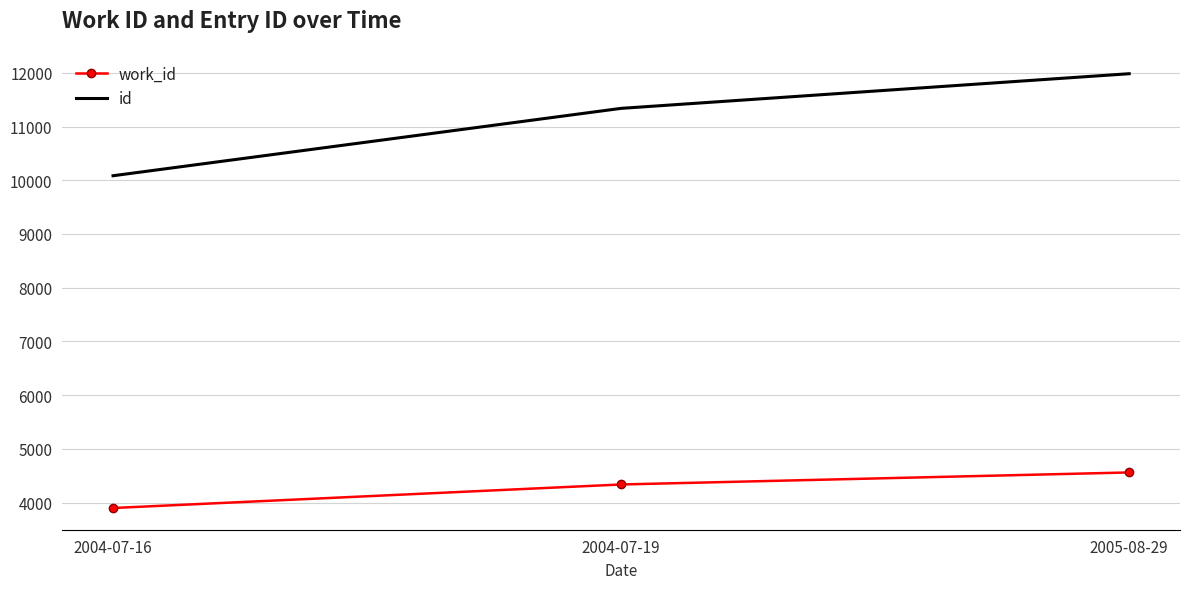

What are all the series names shown in the legend?

work_id, id